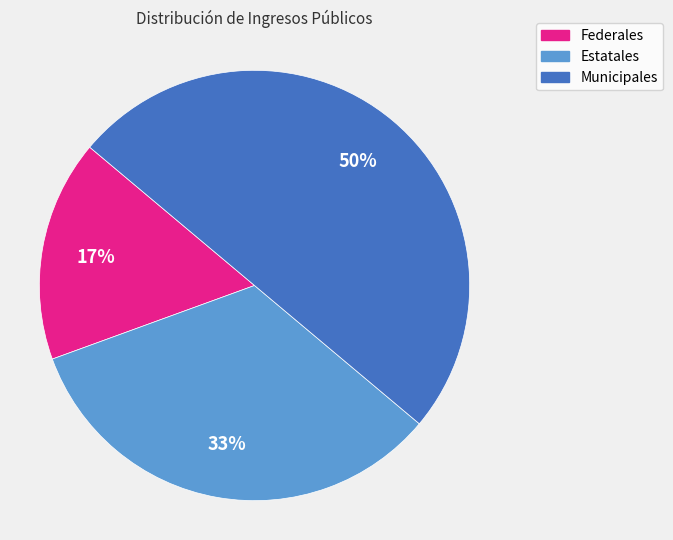

Is the sum of Estatales and Municipales greater than half?

Yes